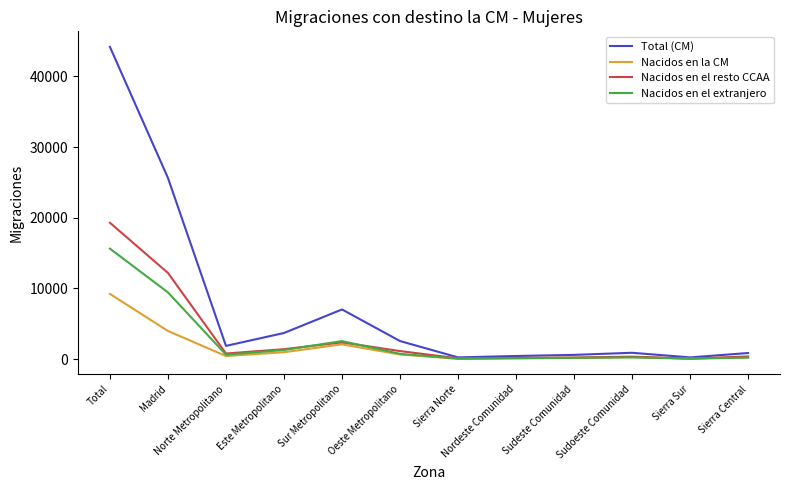

Is it true that Nacidos en la CM equals 2096 at Sur Metropolitano?

True